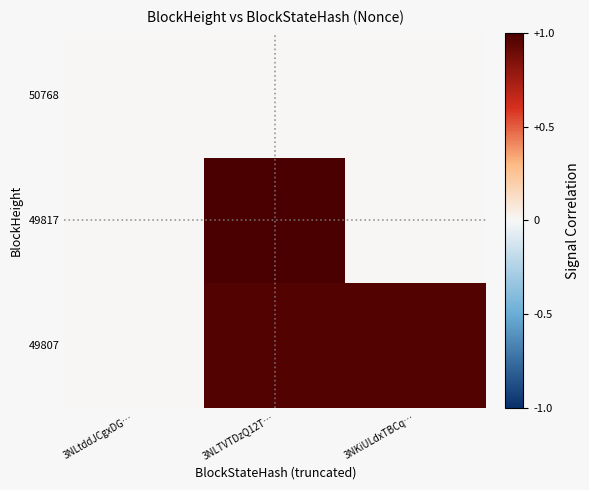

Which has a higher value, 3NLTVTDzQ12T… or 3NLtddJCgxDG…?

3NLTVTDzQ12T…